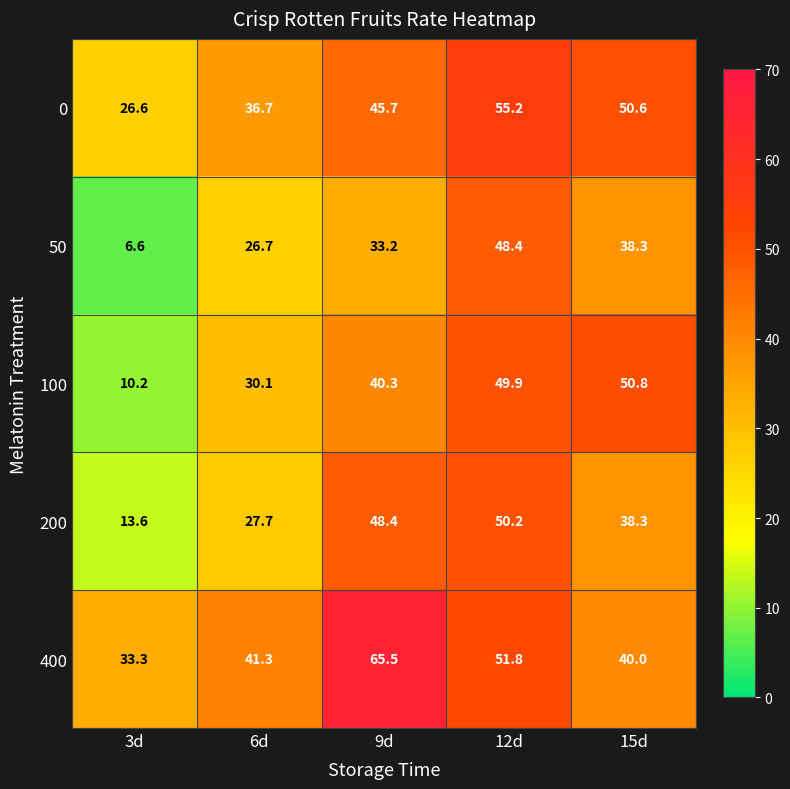

What is the sum of the 200 values at 3d and 9d?

62.0